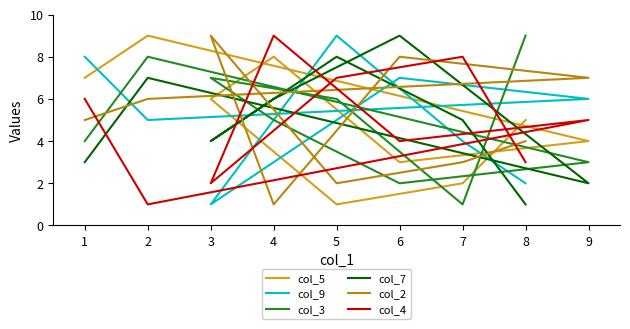

True or false: col_3 has more than 0 points higher than both neighbors.

True